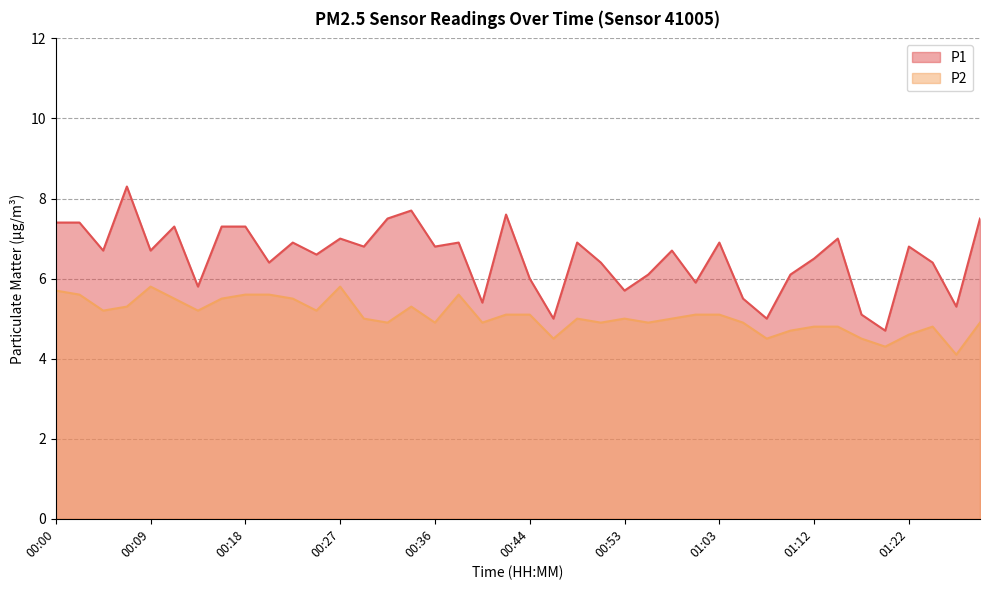

What is the value of the P2 point at the 39th from the left?

4.1